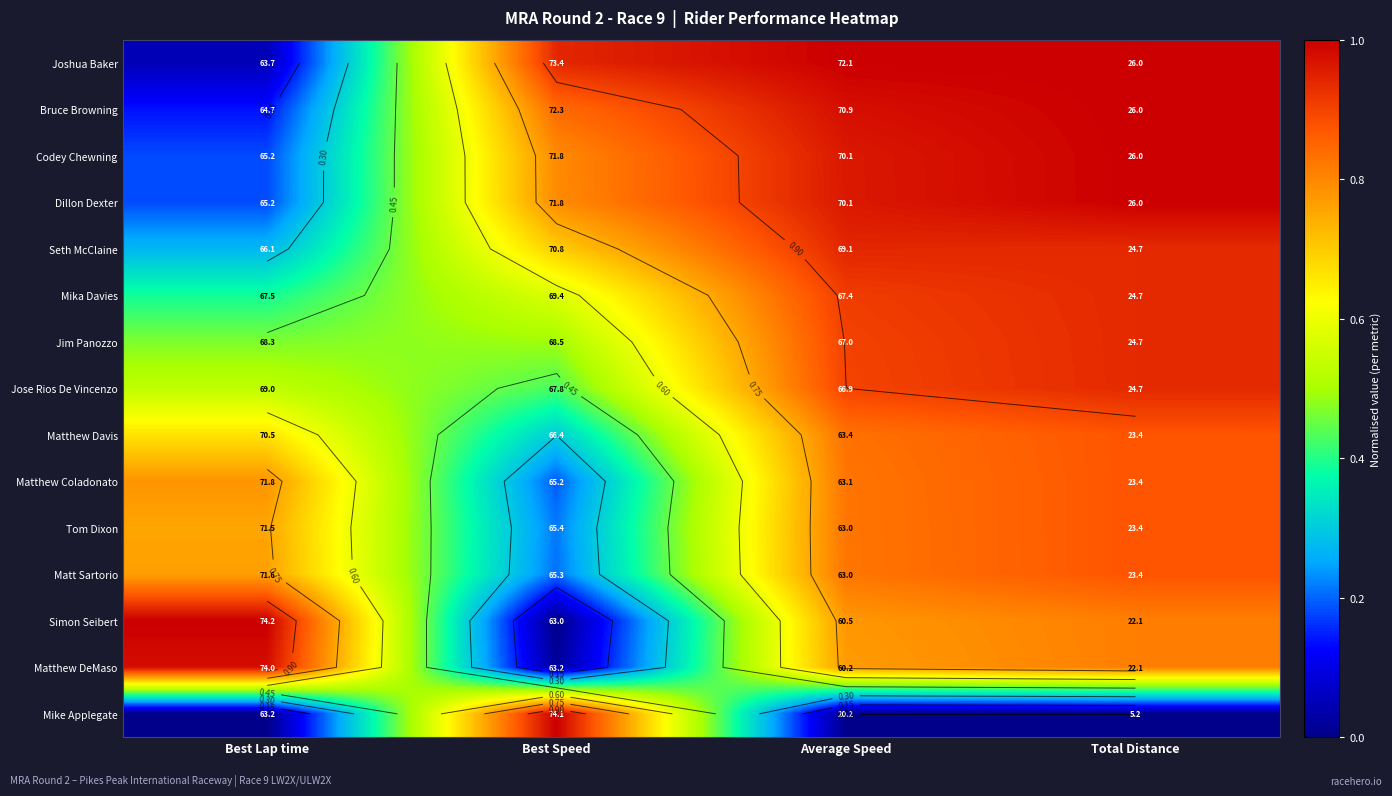

What is the spread (max minus min) of values at Total Distance?

1.0